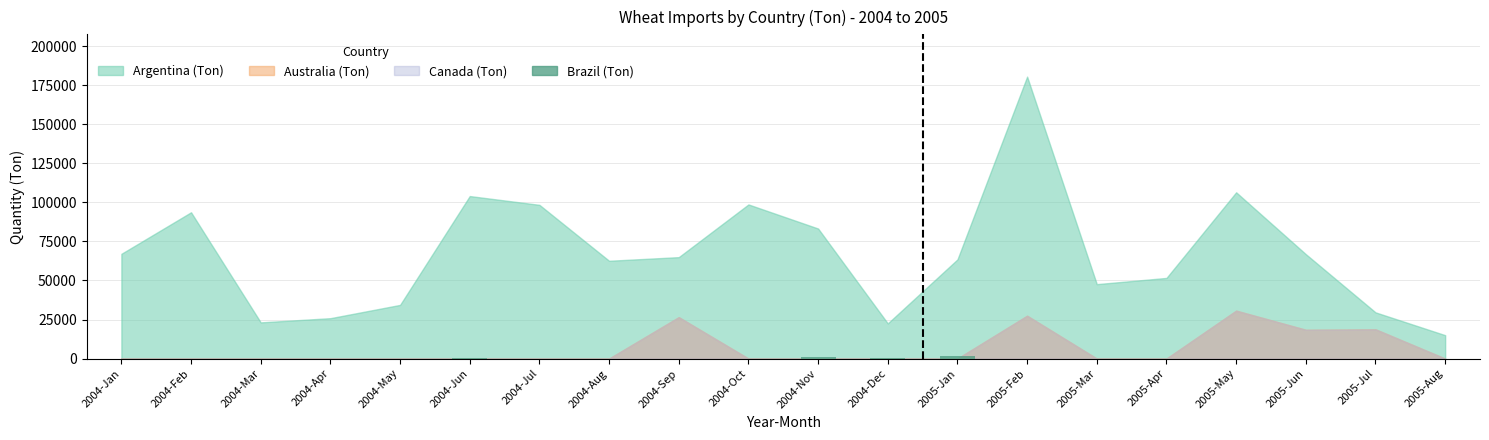

The chart shows a value of 0 at 2005-Apr. True or false?

True